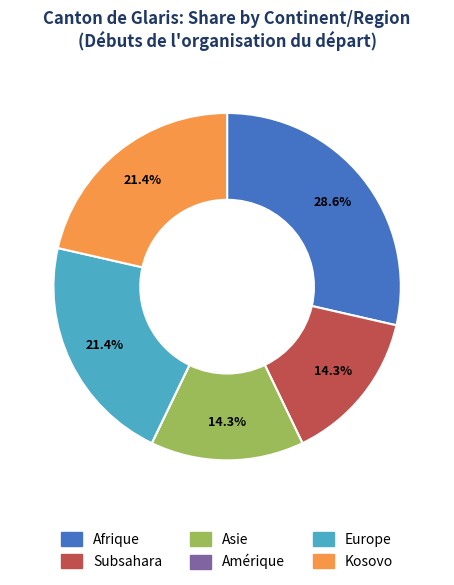

How much of the chart is everything except Subsahara?

85.7%